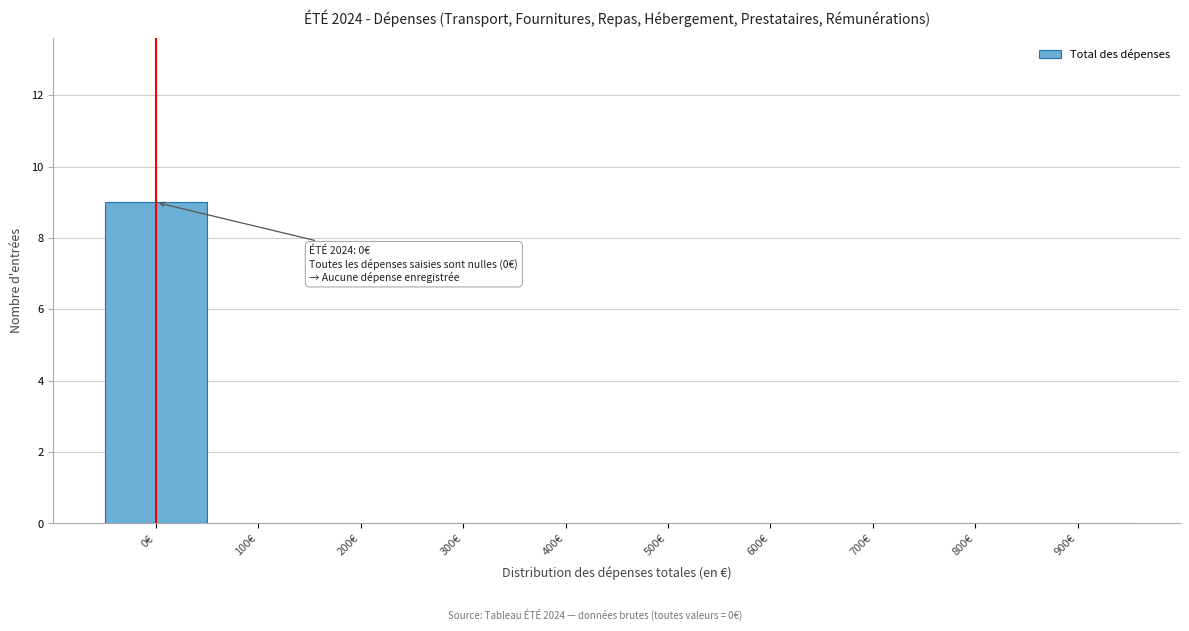

Reading left to right, transcribe all the data shown in this chart.

0€=9	100€=0	200€=0	300€=0	400€=0	500€=0	600€=0	700€=0	800€=0	900€=0